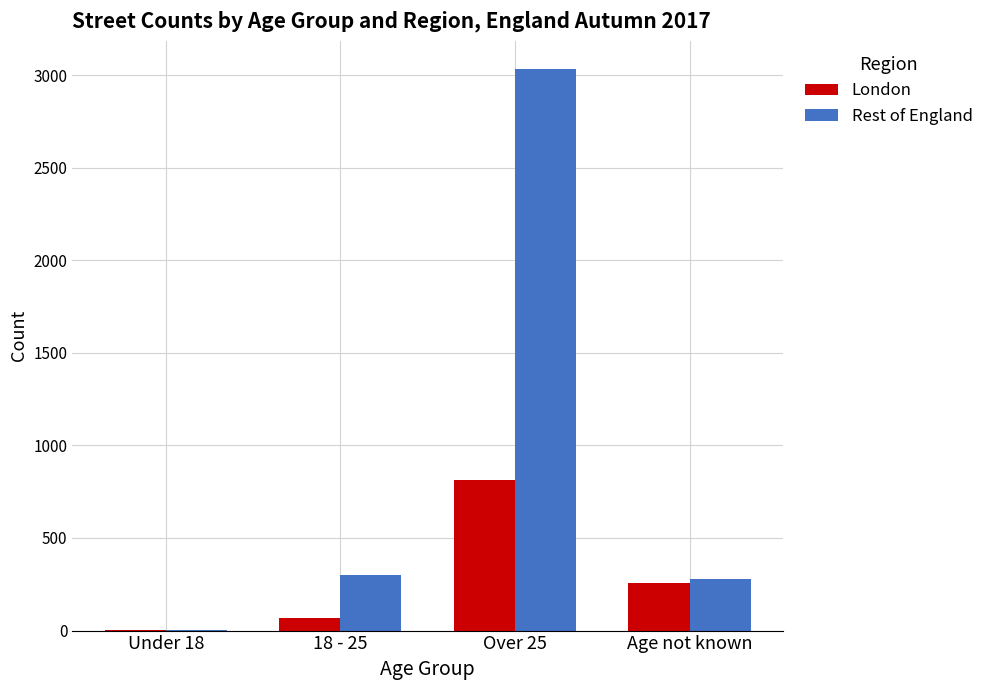

Which series has the largest range (max minus min)?

Rest of England